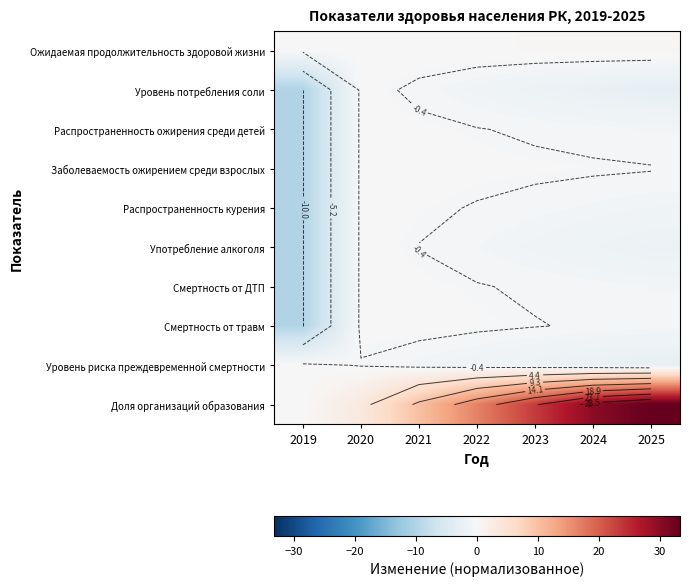

The Смертность от травм series shows -0.6 at 2025. True or false?

True